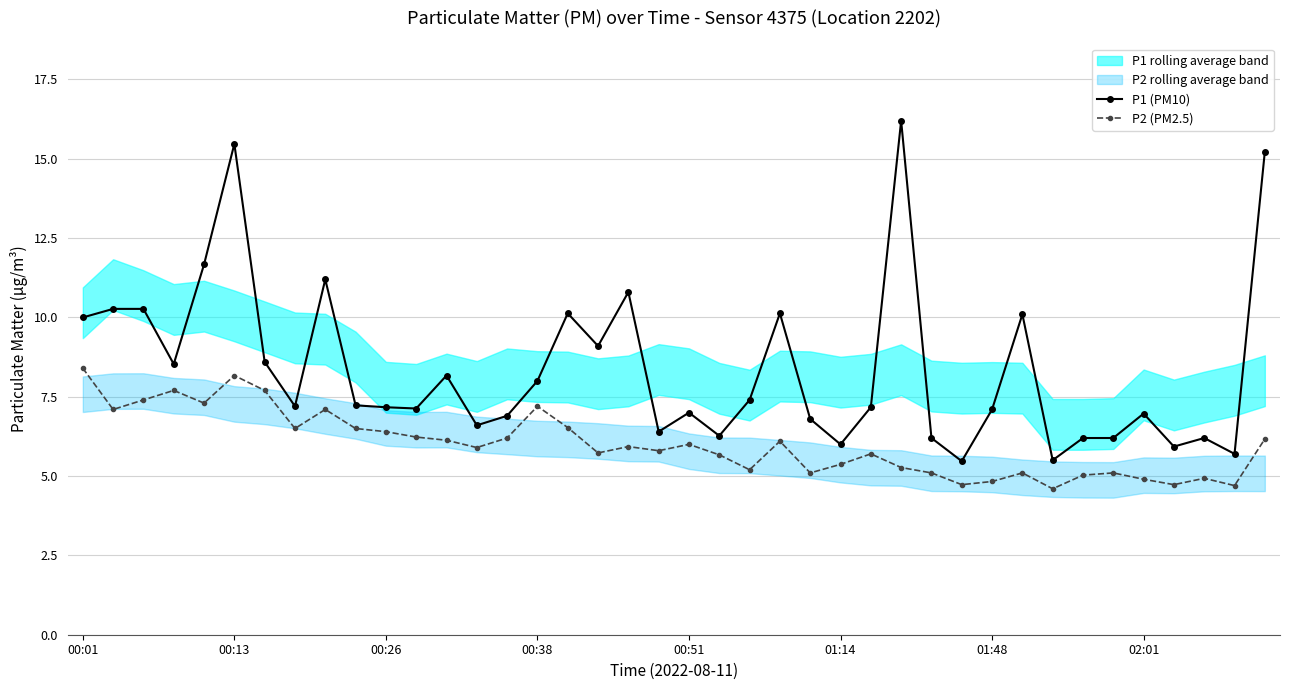

True or false: P1 (PM10) and P2 (PM2.5) intersect in this chart.

False